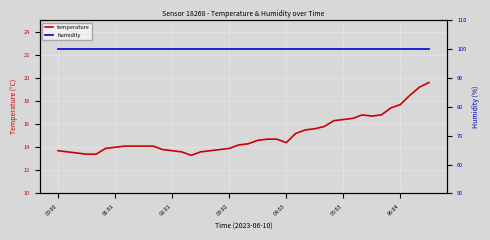

What is the label of the 34th point from the left?

33